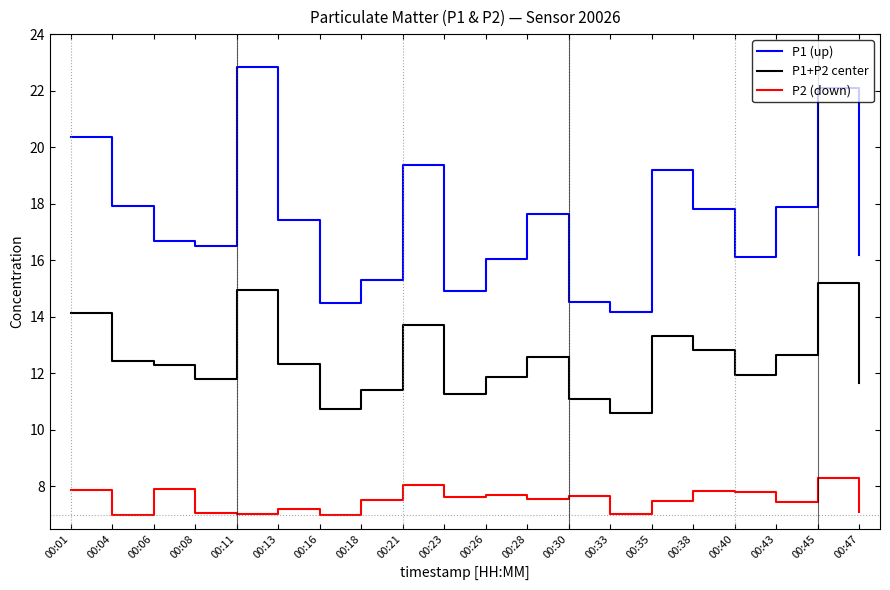

How many lines are shown in the chart?

3